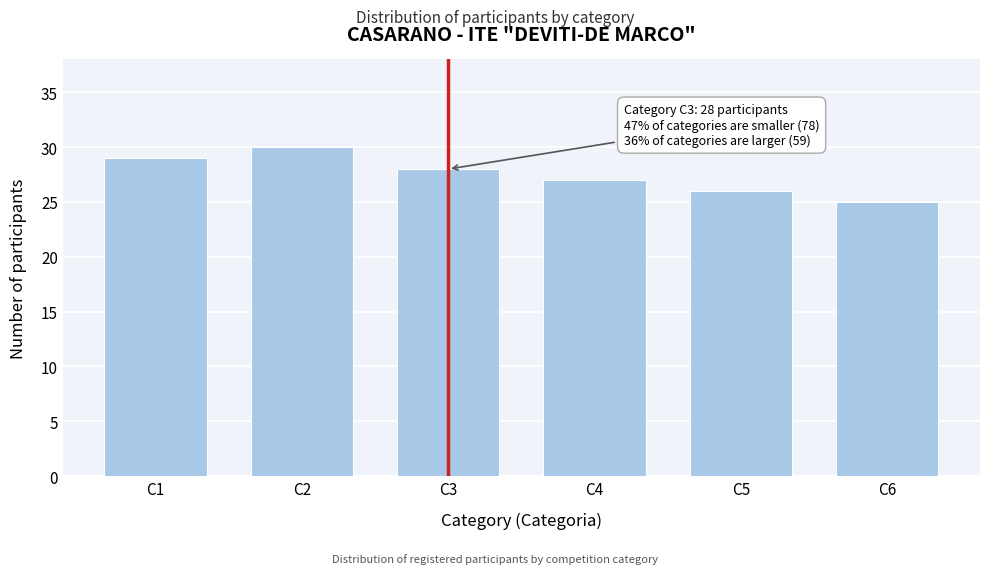

Reading left to right, extract all data points from this chart.

C1=29	C2=30	C3=28	C4=27	C5=26	C6=25